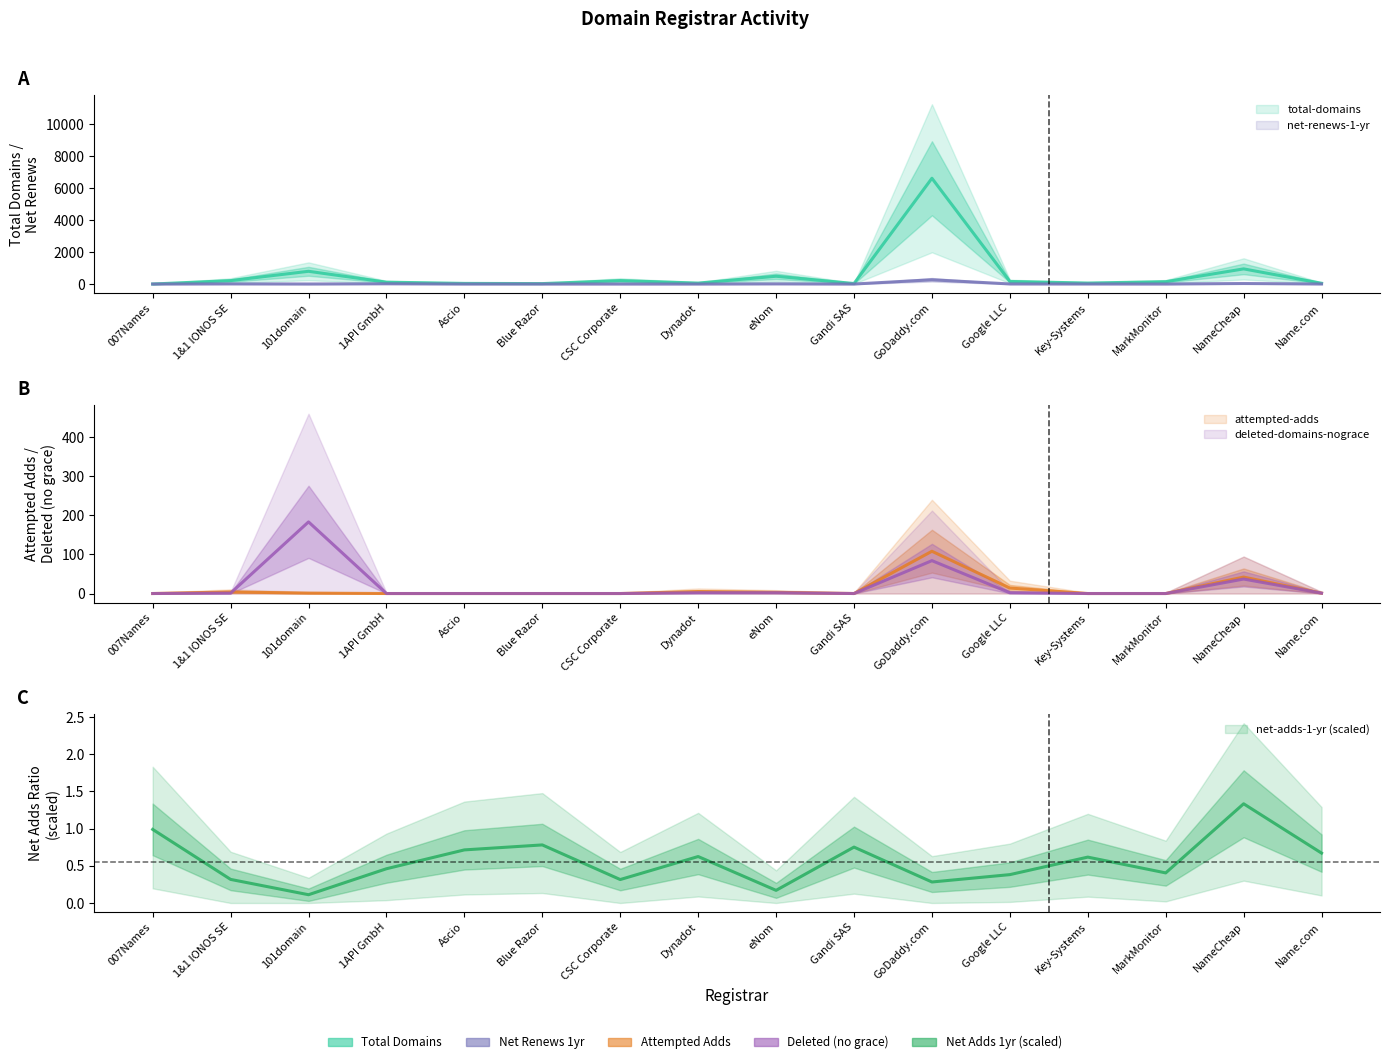

Does the chart display data point markers on the line(s)?

No